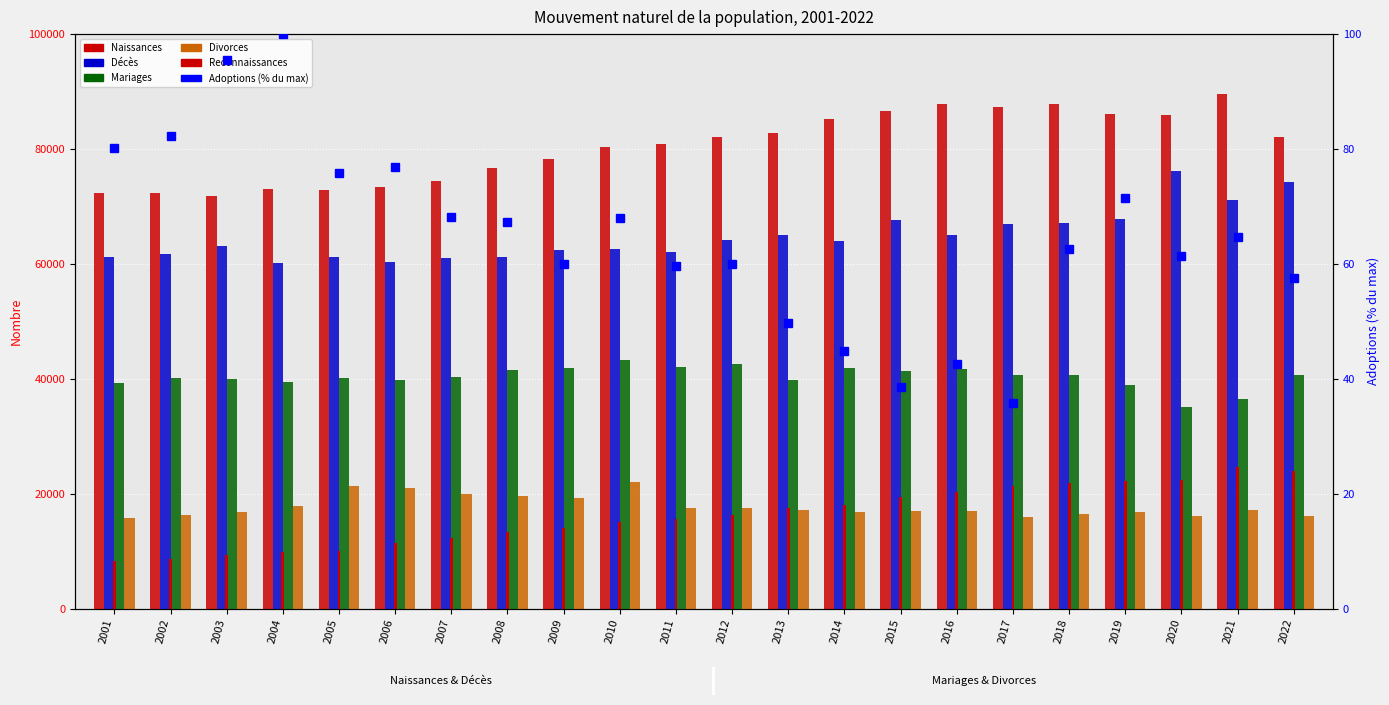

Are the bars horizontal?

No